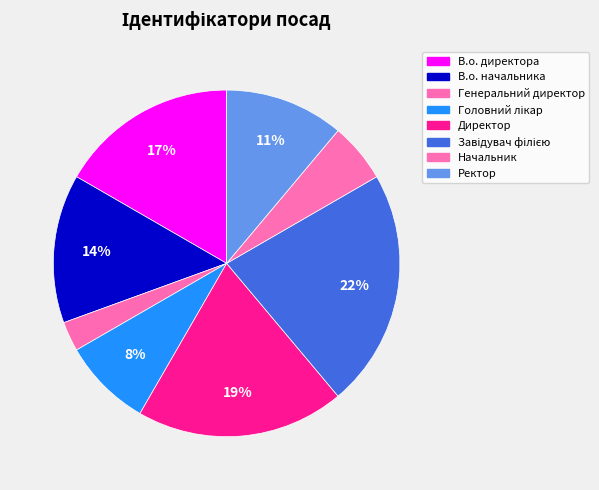

True or false: Начальник accounts for 20% of the total.

False